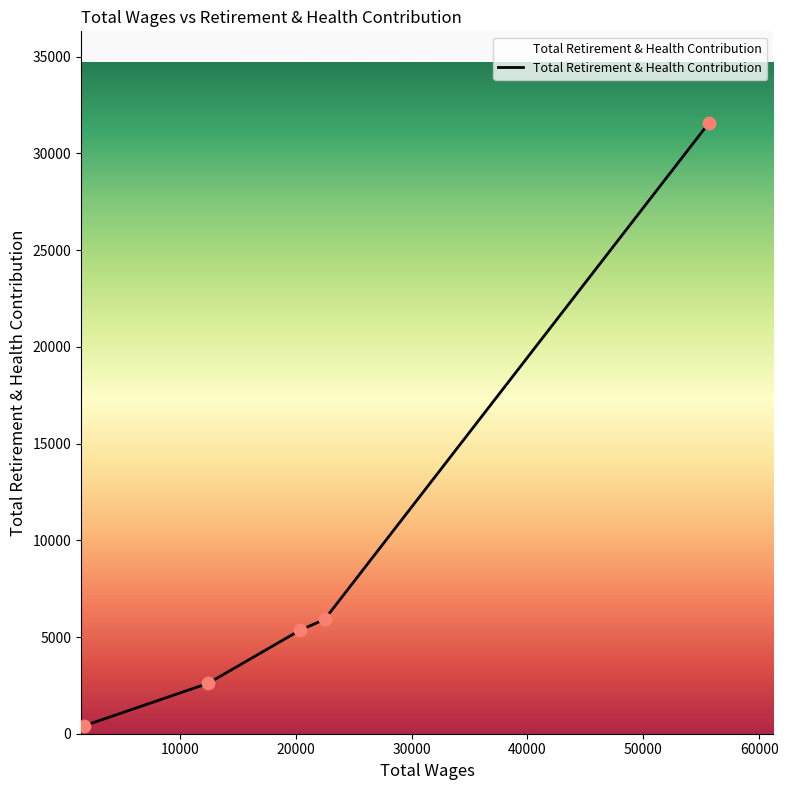

True or false: the data has more than 1 interior local peaks.

False